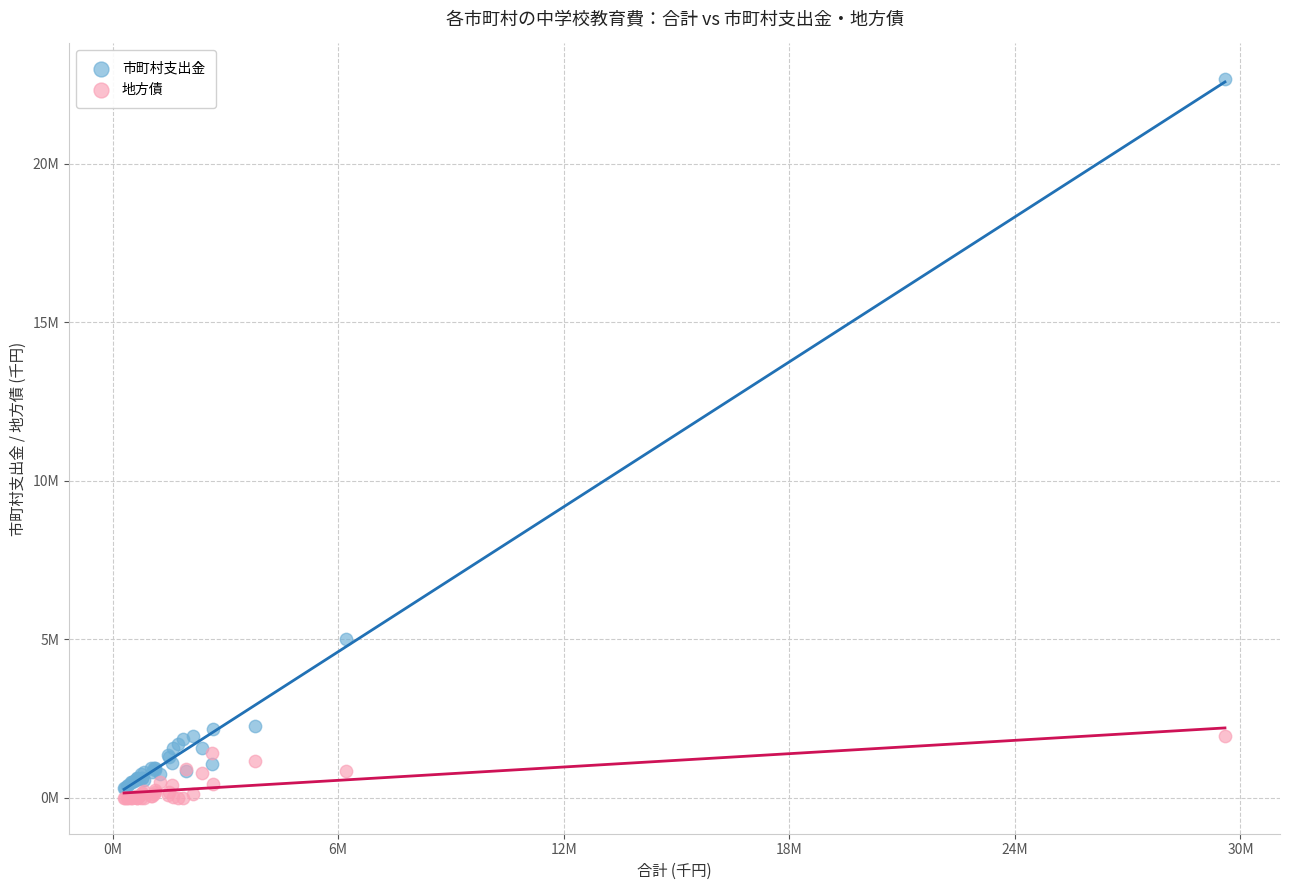

Which series has the largest Y range (max minus min)?

市町村支出金